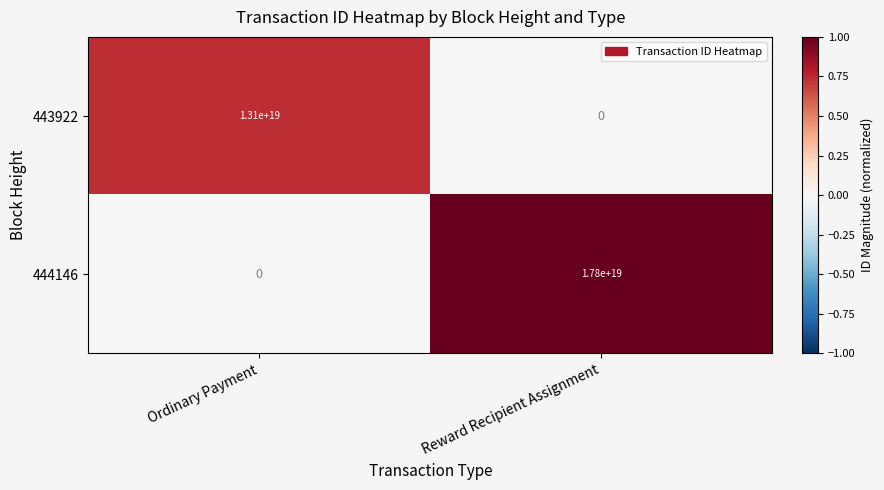

Rank the series by their average value, from lowest to highest.

443922, 444146